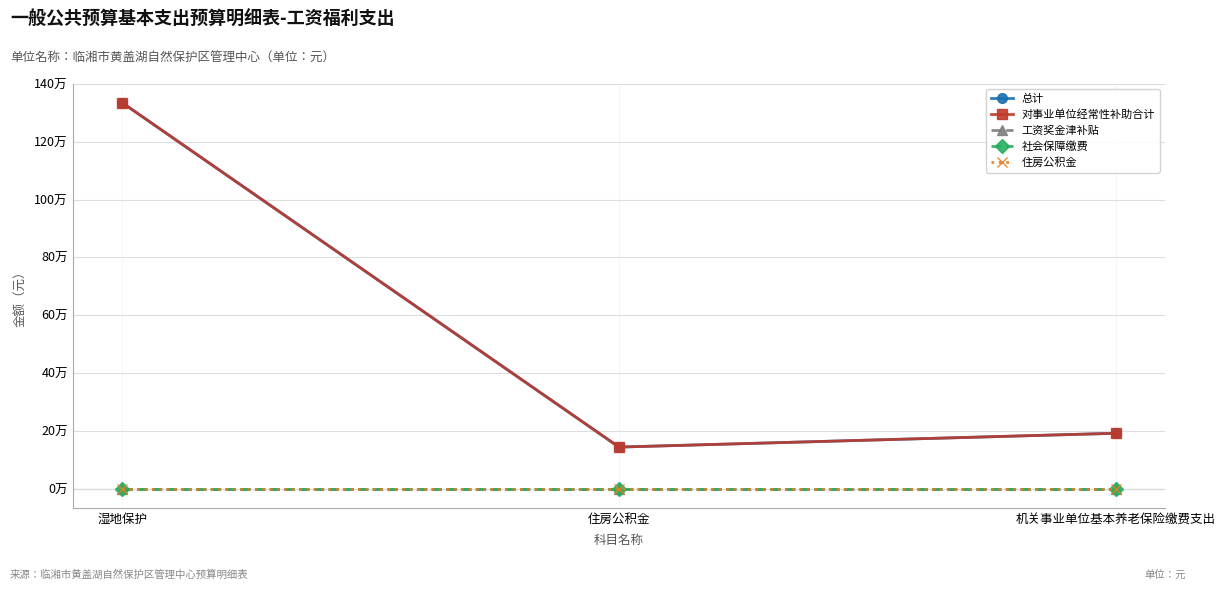

What is the maximum value shown in the chart?

1334740.4